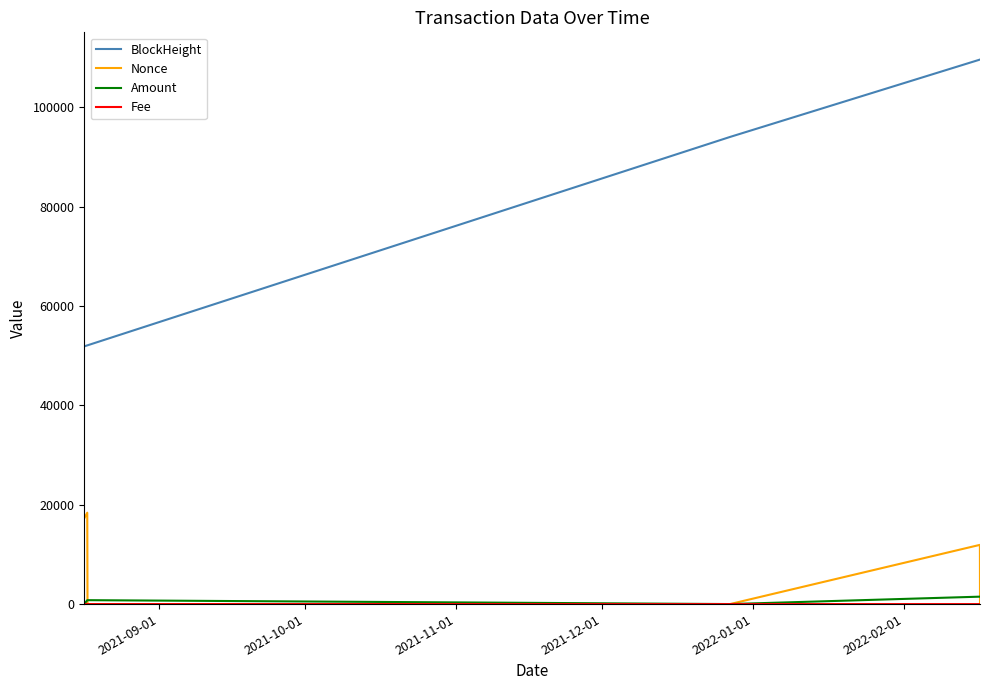

Which series has the largest range (max minus min)?

BlockHeight